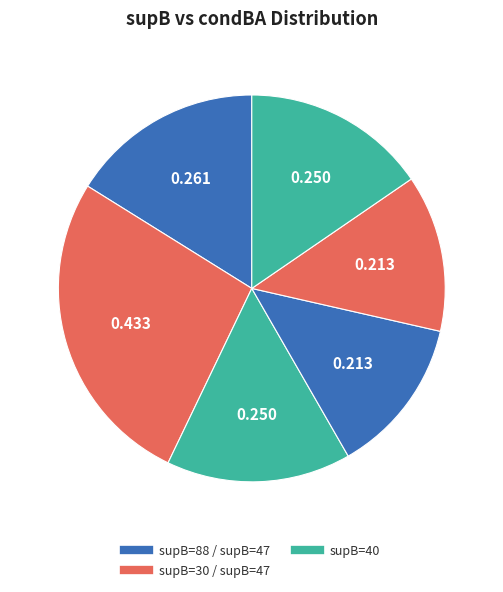

To the nearest percent, what is the difference between the largest and smallest slice percentages?

14%